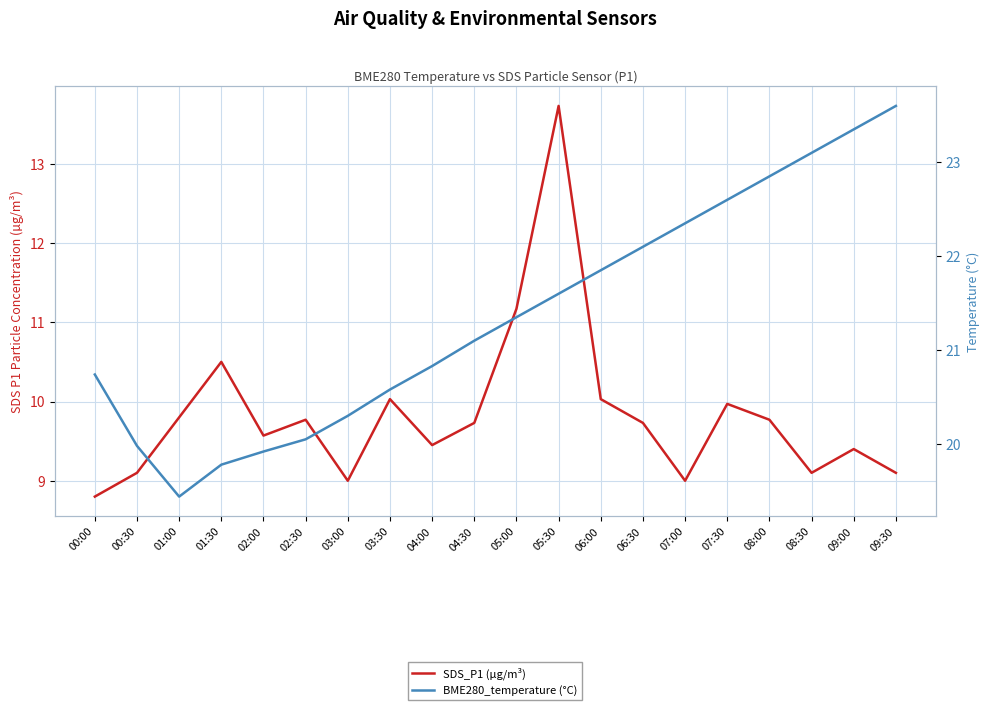

Reading right to left, what are all the values shown in this chart?

SDS_P1 (µg/m³): 09:30=9.1	09:00=9.4	08:30=9.1	08:00=9.8	07:30=10.0	07:00=9.0	06:30=9.7	06:00=10.0	05:30=13.7	05:00=11.2	04:30=9.7	04:00=9.4	03:30=10.0	03:00=9.0	02:30=9.8	02:00=9.6	01:30=10.5	01:00=9.8	00:30=9.1	00:00=8.8
BME280_temperature (°C): 09:30=23.6	09:00=23.4	08:30=23.1	08:00=22.9	07:30=22.6	07:00=22.4	06:30=22.1	06:00=21.9	05:30=21.6	05:00=21.4	04:30=21.1	04:00=20.8	03:30=20.6	03:00=20.3	02:30=20.1	02:00=19.9	01:30=19.8	01:00=19.4	00:30=20.0	00:00=20.7